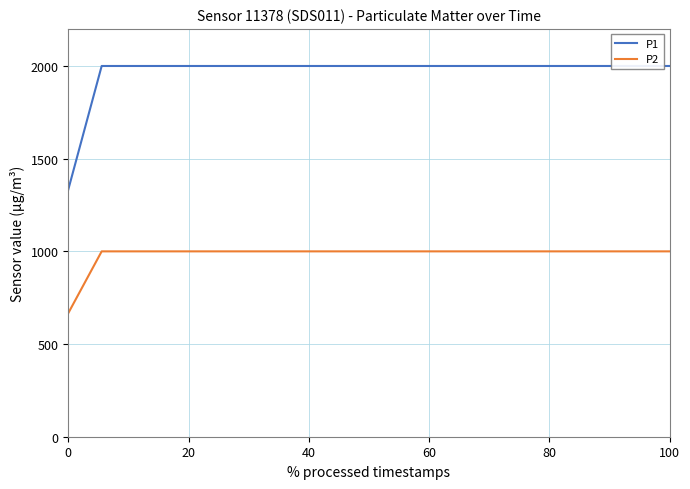

What is the value of the P1 point at the 18th from the left?

1999.9